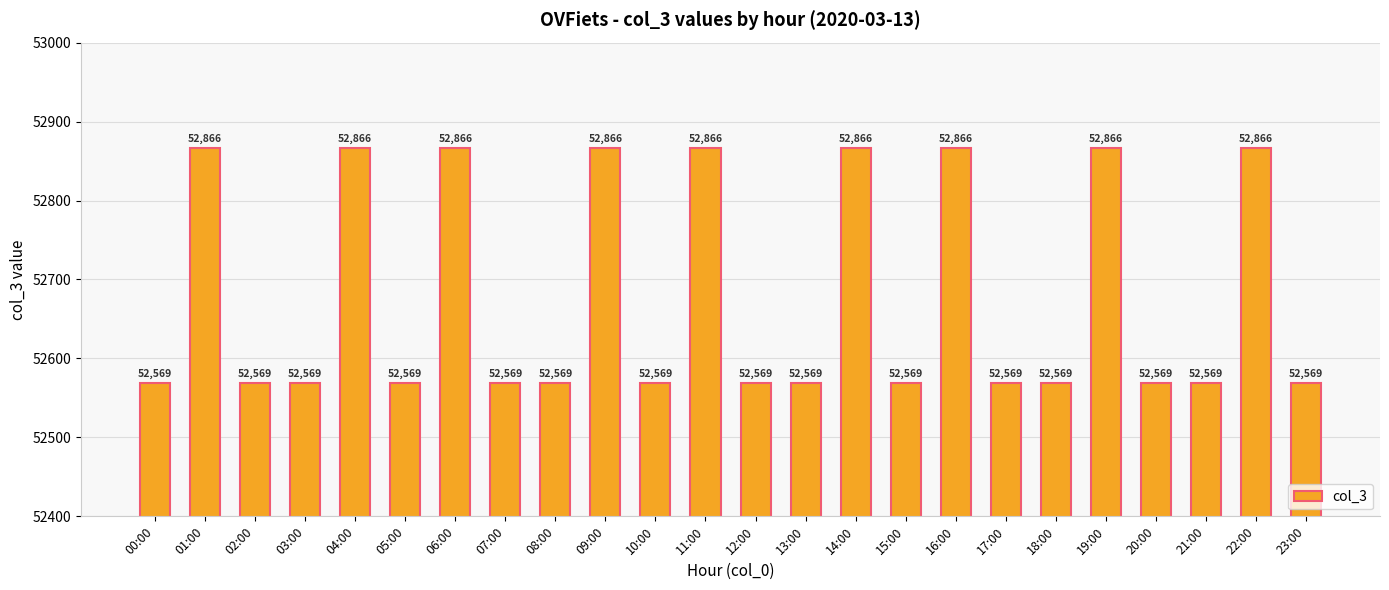

How many values are between 52569 and 52866?

24